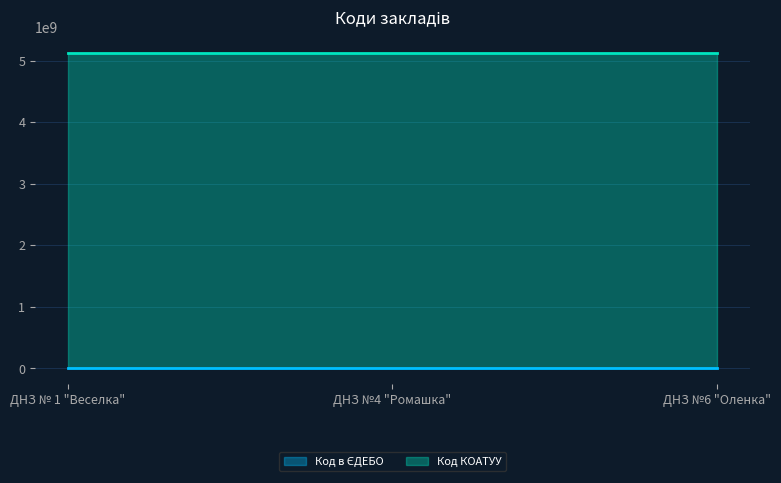

What is the average value of the Код КОАТУУ series?

5123910100